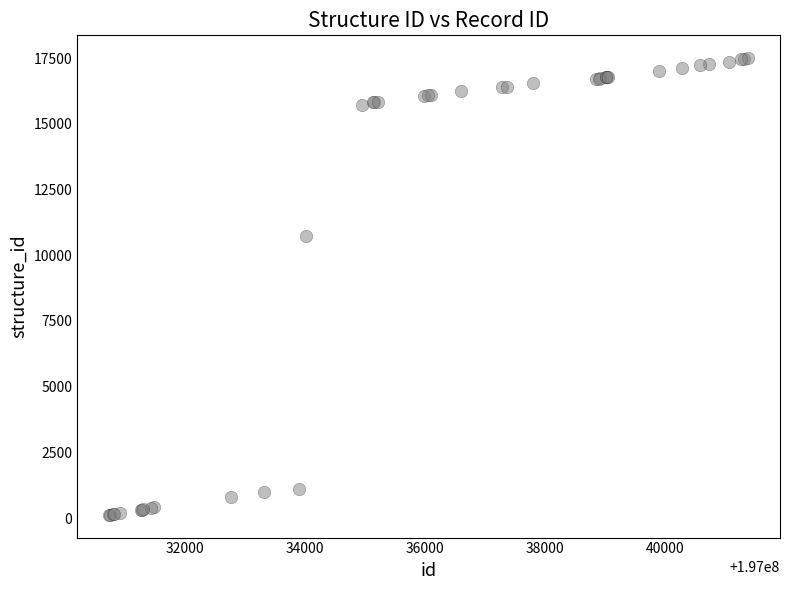

What Y value in the scatter plot is closest to 8813?

10713